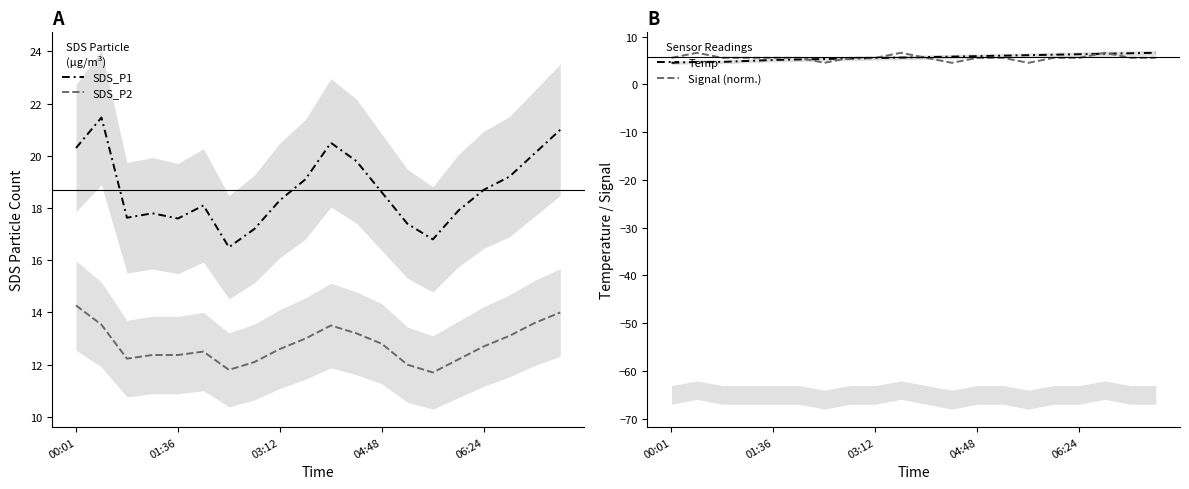

Between 6 and 17, which series saw the biggest shift?

SDS_P1